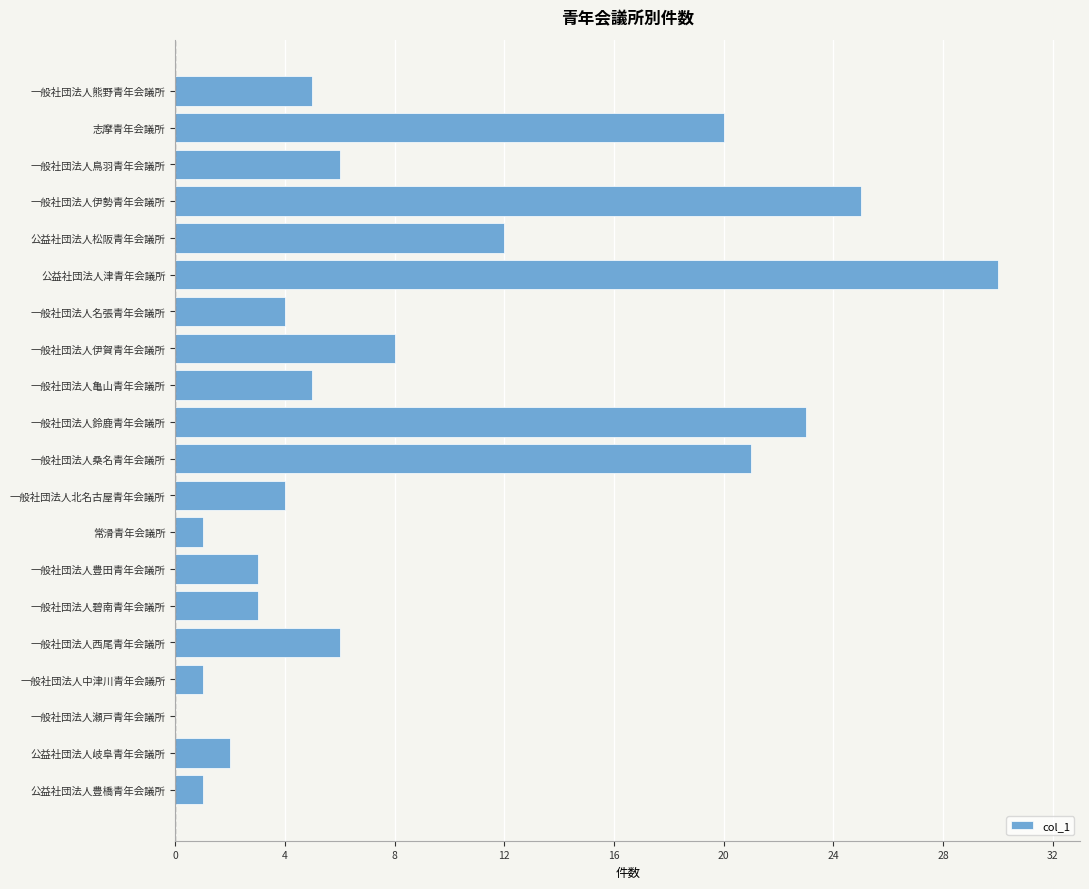

Reading bottom to top, transcribe all the data shown in this chart.

公益社団法人豊橋青年会議所=1	公益社団法人岐阜青年会議所=2	一般社団法人瀬戸青年会議所=0	一般社団法人中津川青年会議所=1	一般社団法人西尾青年会議所=6	一般社団法人碧南青年会議所=3	一般社団法人豊田青年会議所=3	常滑青年会議所=1	一般社団法人北名古屋青年会議所=4	一般社団法人桑名青年会議所=21	一般社団法人鈴鹿青年会議所=23	一般社団法人亀山青年会議所=5	一般社団法人伊賀青年会議所=8	一般社団法人名張青年会議所=4	公益社団法人津青年会議所=30	公益社団法人松阪青年会議所=12	一般社団法人伊勢青年会議所=25	一般社団法人鳥羽青年会議所=6	志摩青年会議所=20	一般社団法人熊野青年会議所=5